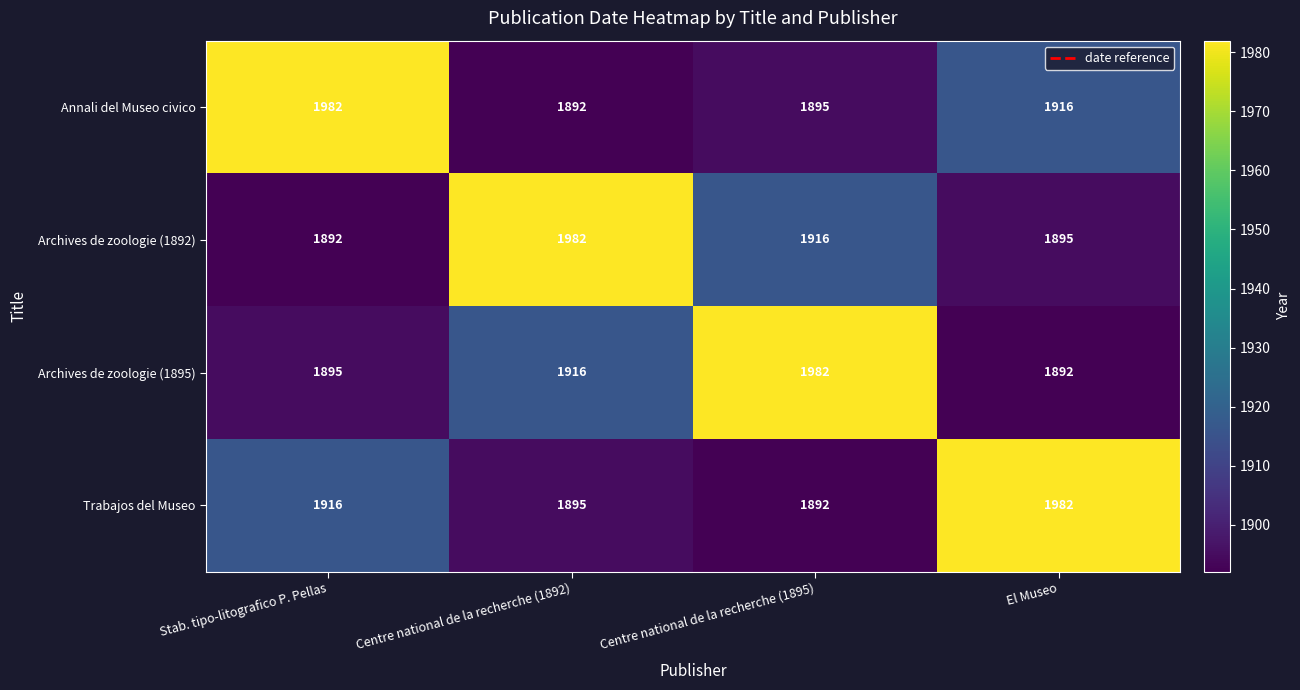

What is the total value across all series at Centre national de la recherche (1892)?

7685